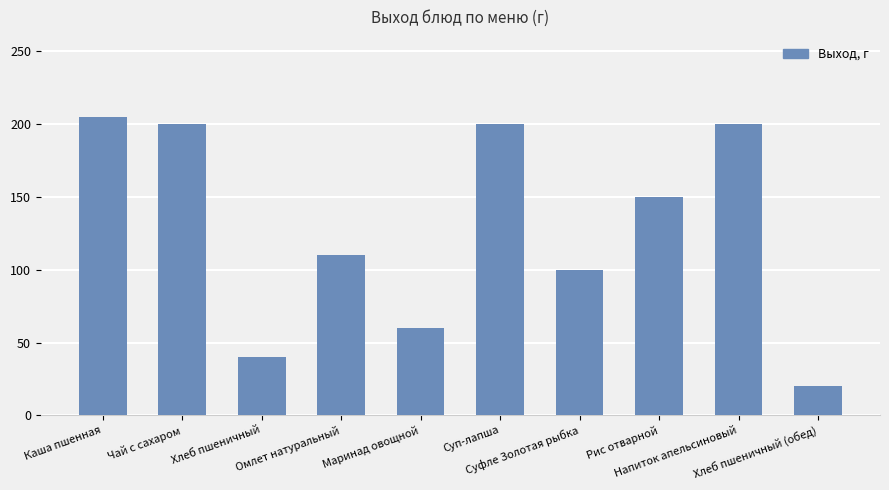

How many bars are there in total?

10